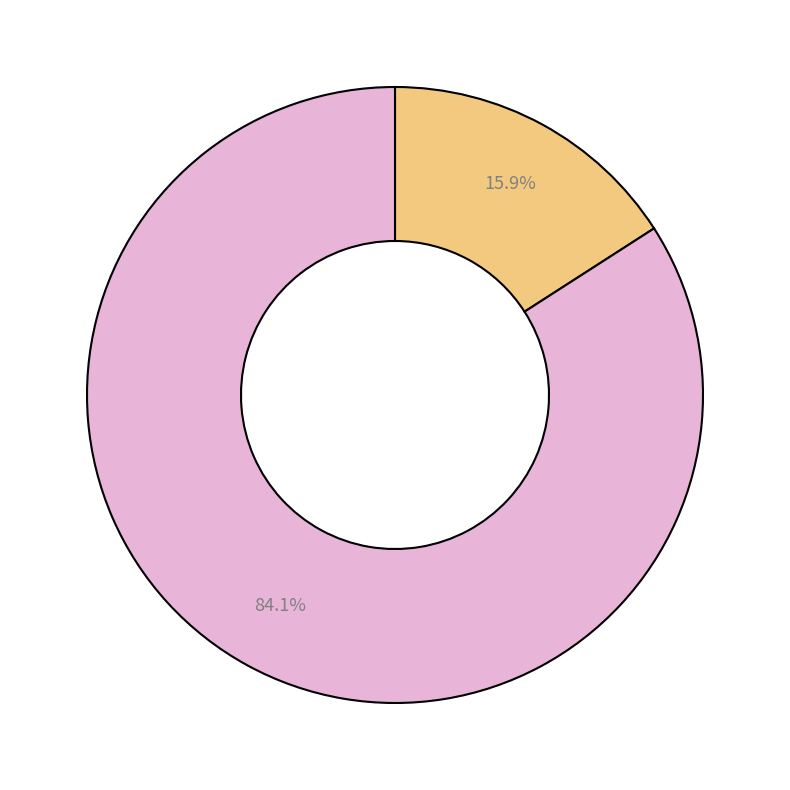

Does any single category account for the majority?

Yes